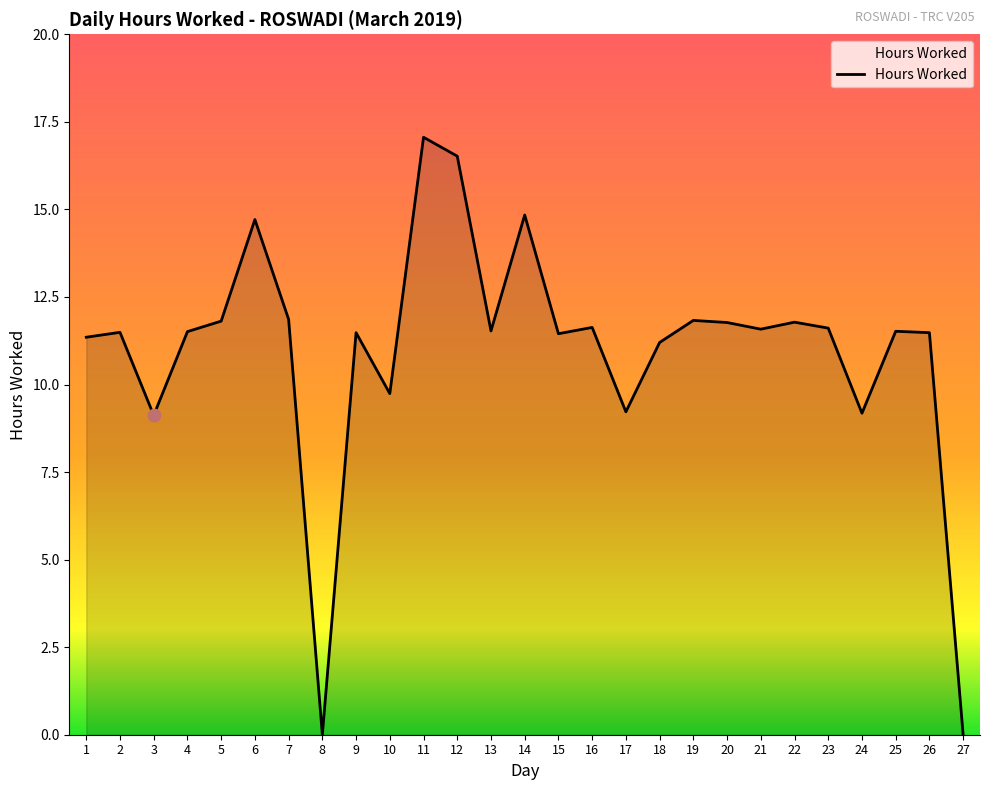

What is the ratio of the value at 18 to the value at 24?

1.2